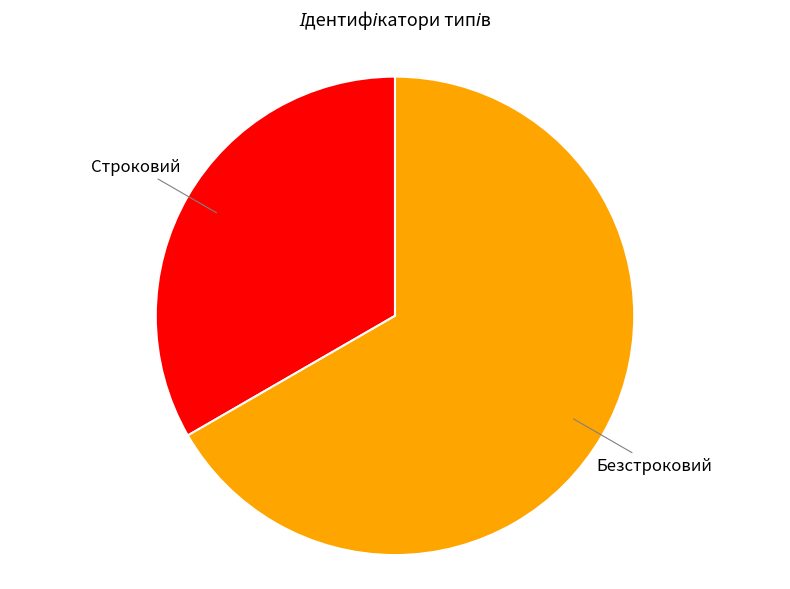

Is there a majority slice in this chart?

Yes